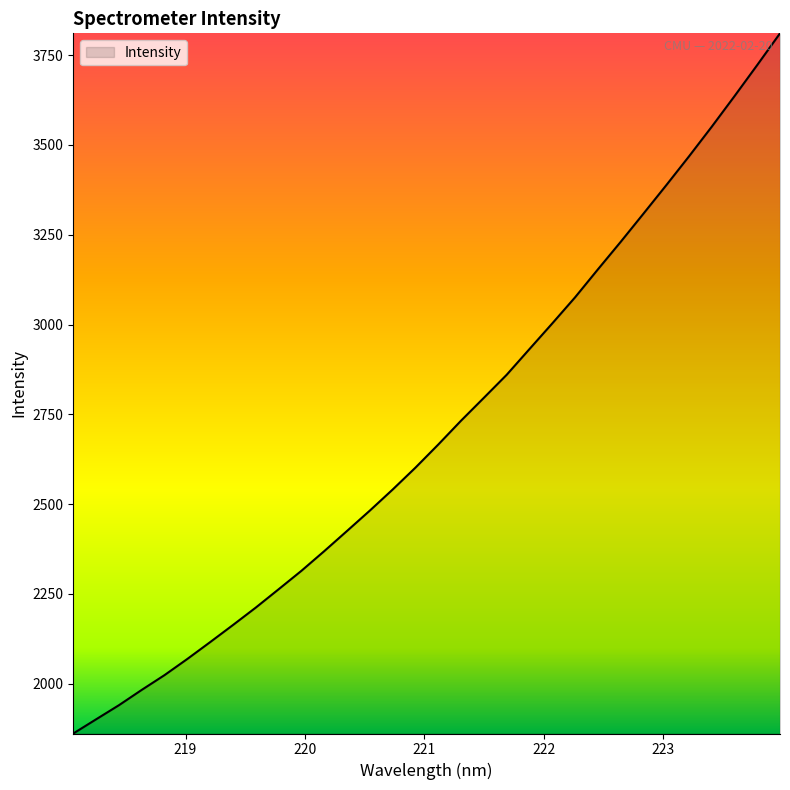

What is the difference between the maximum and minimum values?

1949.1